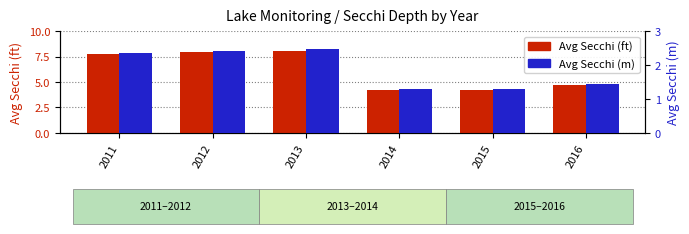

Reading left to right, extract all data points from this chart.

Avg Secchi (ft): 7.8	8.0	8.1	4.2	4.2	4.8
Avg Secchi (m): 2.4	2.4	2.5	1.3	1.3	1.4